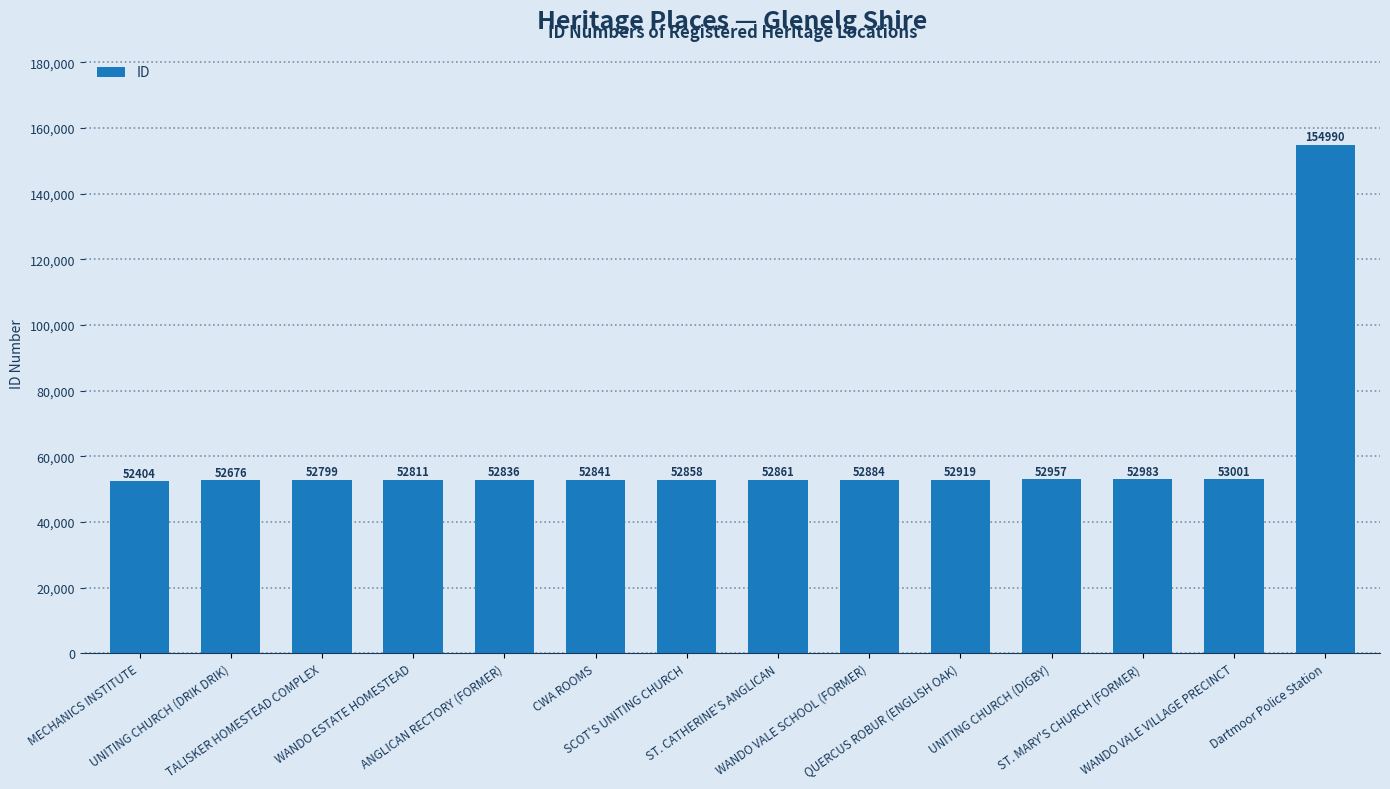

What is the difference between the maximum and minimum values?

102586